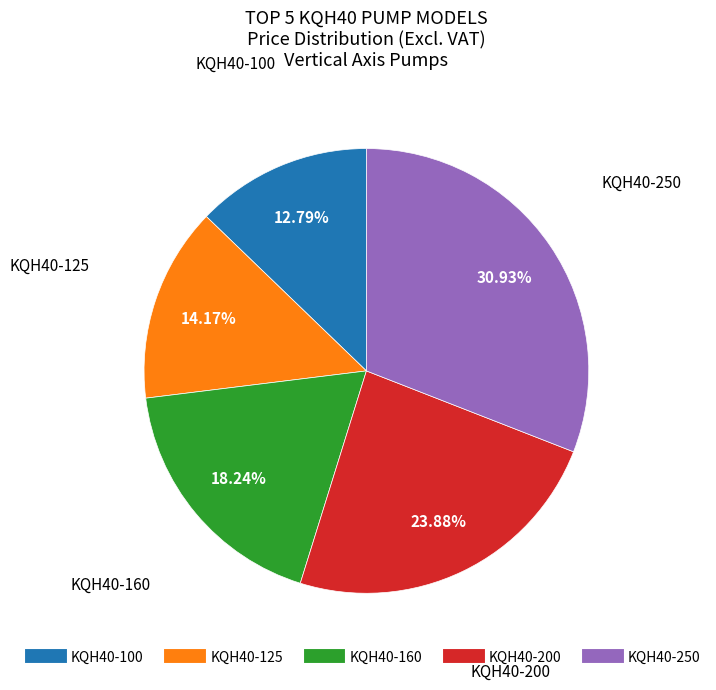

To the nearest percent, what percentage of the pie is KQH40-125?

14%